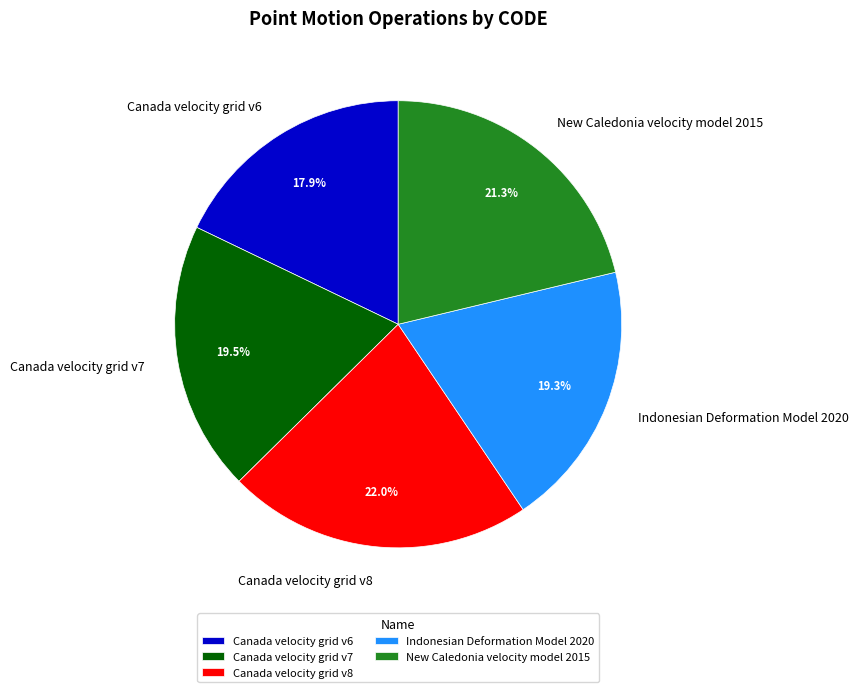

True or false: New Caledonia velocity model 2015 accounts for 21% of the total.

True